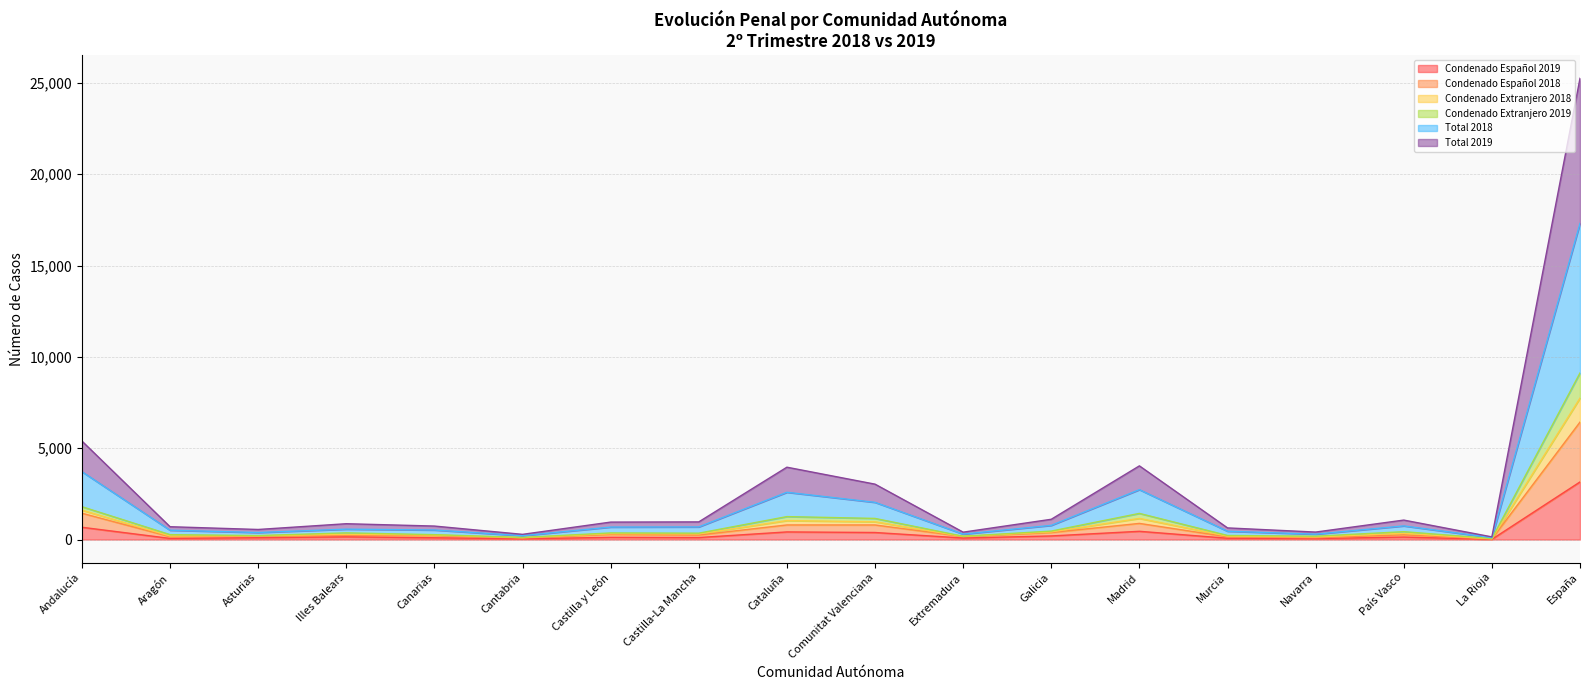

At which label does Condenado Español 2019 reach its peak?

España